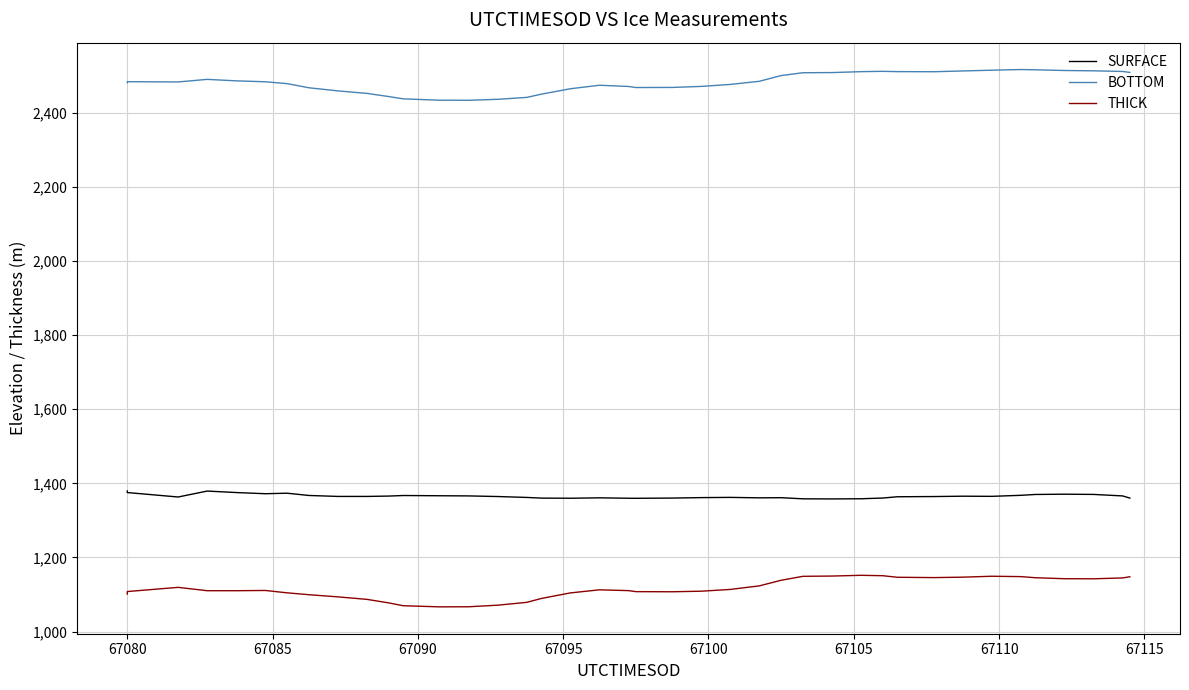

What is the difference between the maximum and minimum values in the THICK series?

85.1